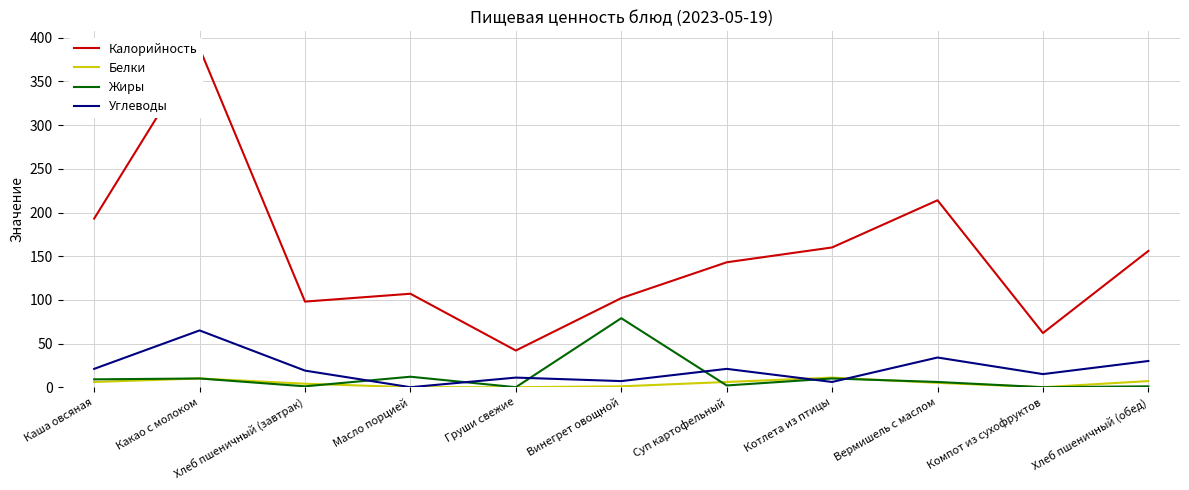

At which label does Углеводы reach its peak?

Какао с молоком